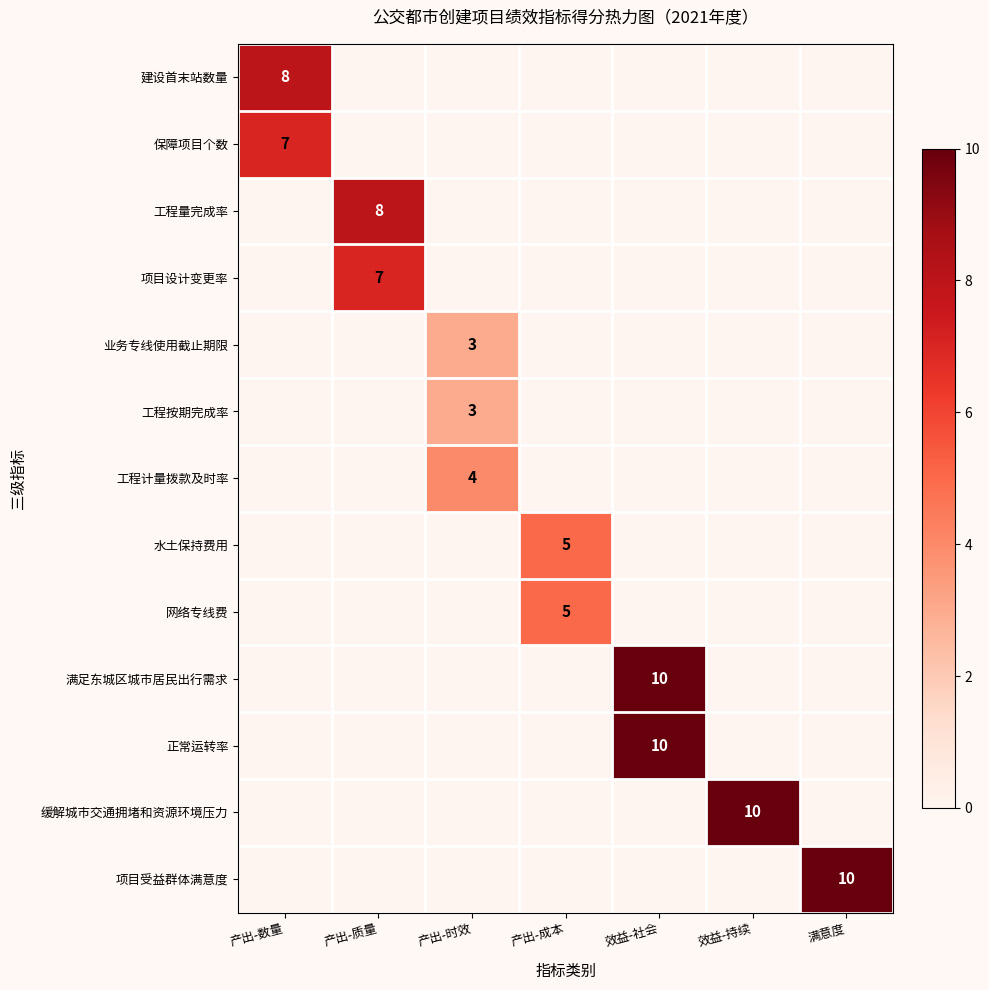

Which category has the lowest value in the 业务专线使用截止期限 series?

产出-数量